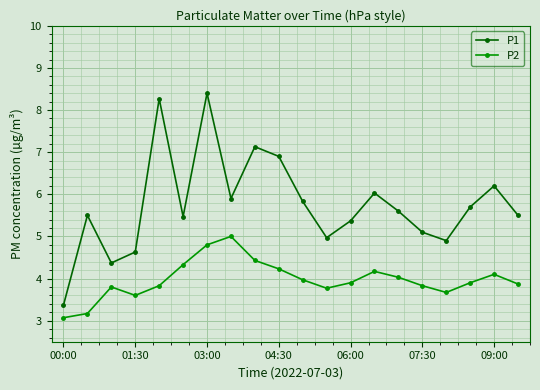

What is the average value of the P2 series?

4.0